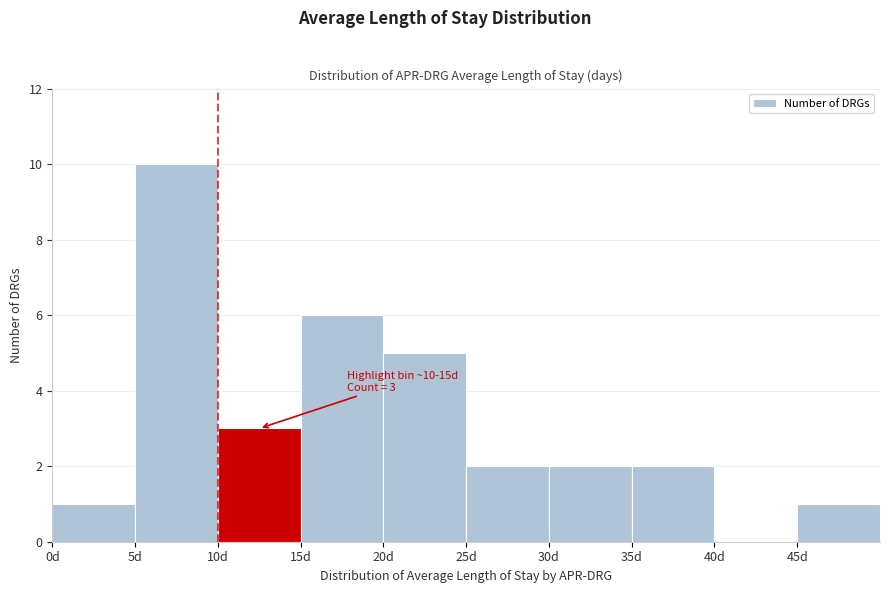

Which range on the x-axis has the tallest bar?

5 to 10